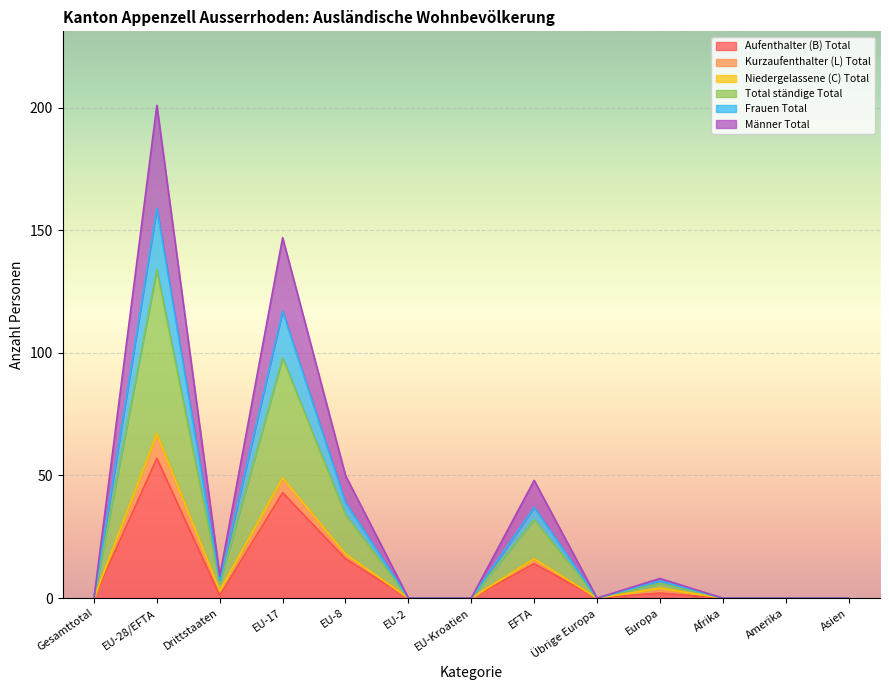

Is it true that Total ständige Total equals 0 at Afrika?

True